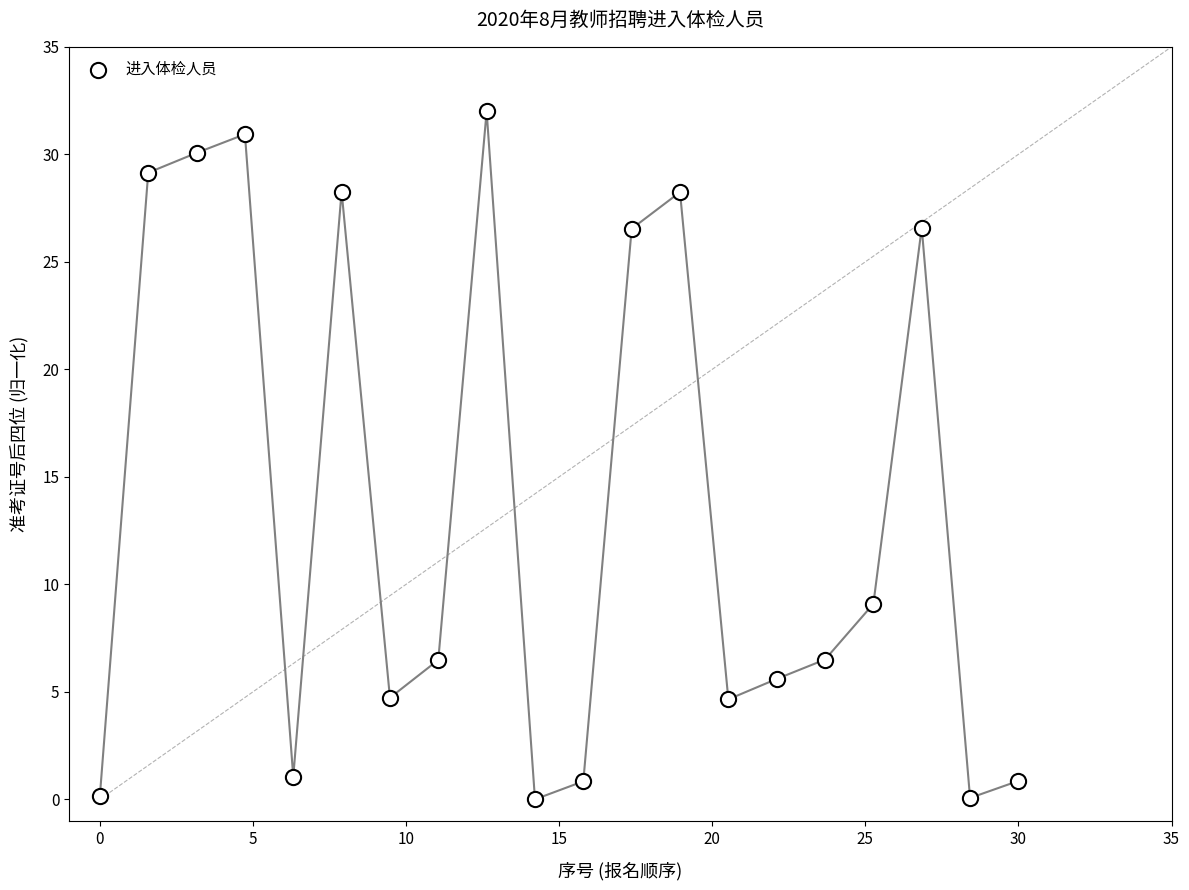

What is the range of Y values (max minus min)?

32.0